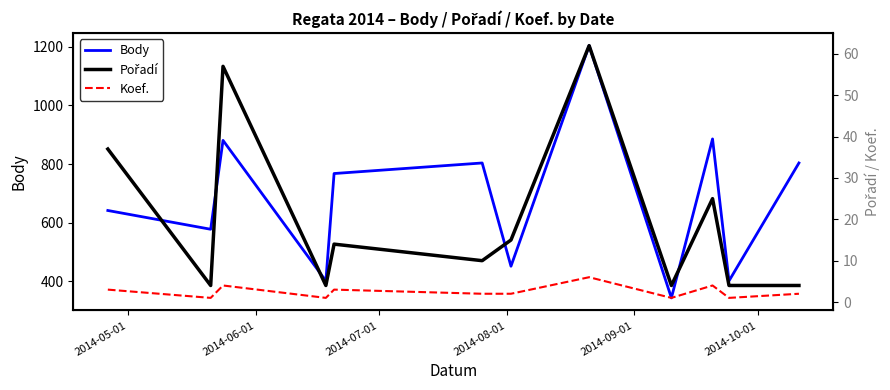

Where does the Pořadí series first go above 14?

2014-05-01